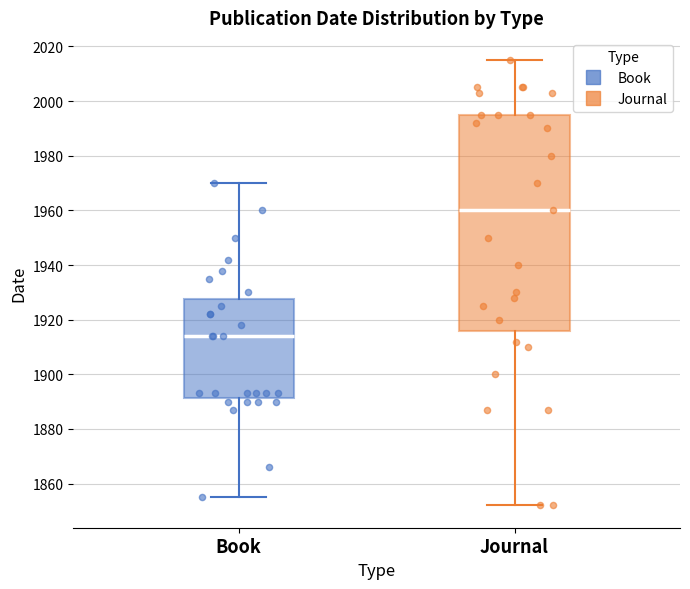

Reading left to right, read every box against the y-axis: the position of its median line, the range the box covers, and the ends of its whiskers. The values are not printed on the chart, so give them approximately, as read against the axis.

Book: median 1914, box 1892 to 1928, whiskers 1856 to 1970
Journal: median 1960, box 1916 to 1996, whiskers 1852 to 2016